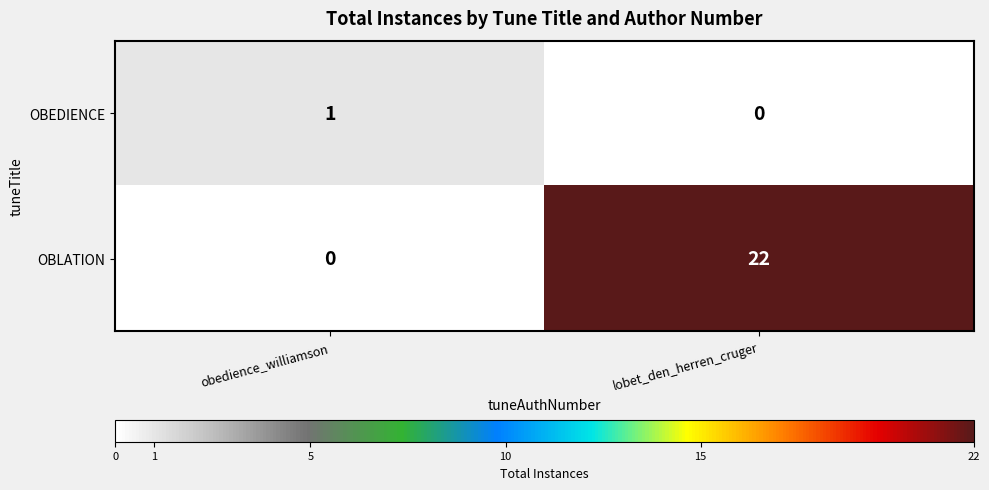

Reading left to right, extract all data points from this chart.

OBEDIENCE: obedience_williamson=1	lobet_den_herren_cruger=0
OBLATION: obedience_williamson=0	lobet_den_herren_cruger=22